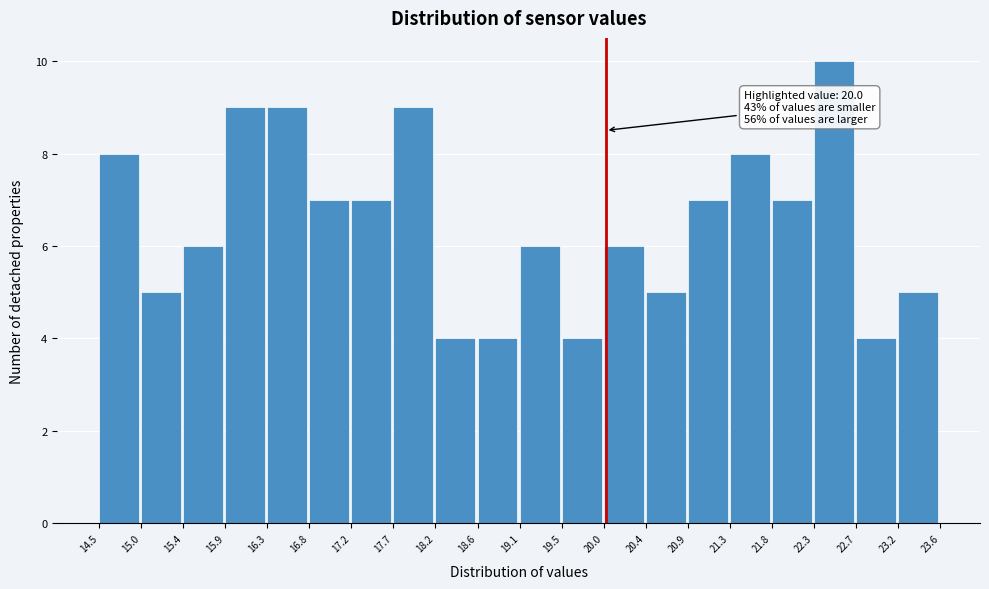

Over which range of the x-axis is the bar tallest?

22.3 to 22.7